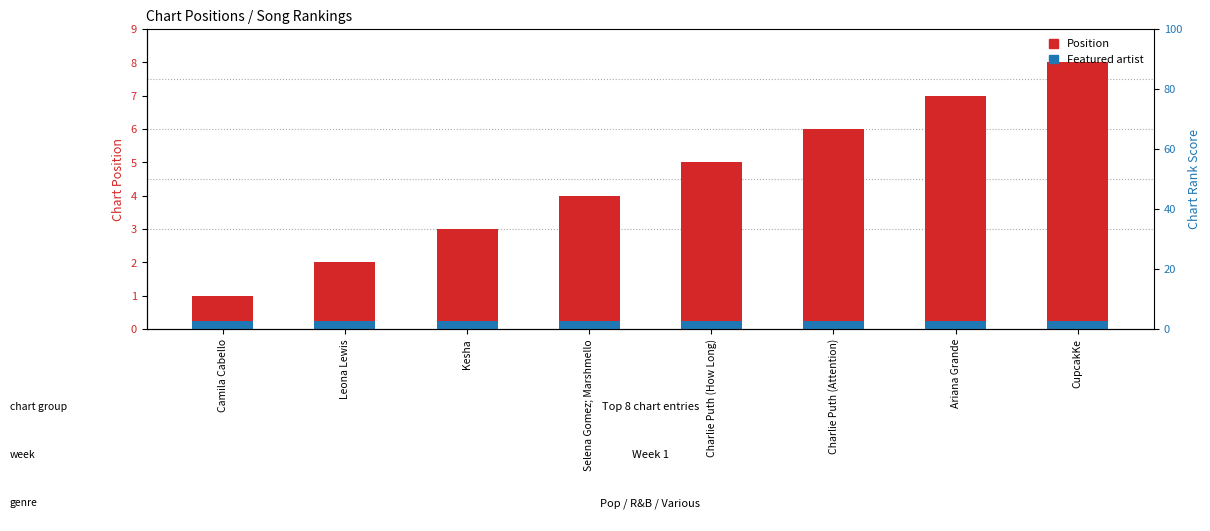

Reading left to right, extract all data points from this chart.

Position: Camila Cabello=1.0	Leona Lewis=2.0	Kesha=3.0	Selena Gomez; Marshmello=4.0	Charlie Puth (How Long)=5.0	Charlie Puth (Attention)=6.0	Ariana Grande=7.0	CupcakKe=8.0
Featured artist: Camila Cabello=0.2	Leona Lewis=0.2	Kesha=0.2	Selena Gomez; Marshmello=0.2	Charlie Puth (How Long)=0.2	Charlie Puth (Attention)=0.2	Ariana Grande=0.2	CupcakKe=0.2